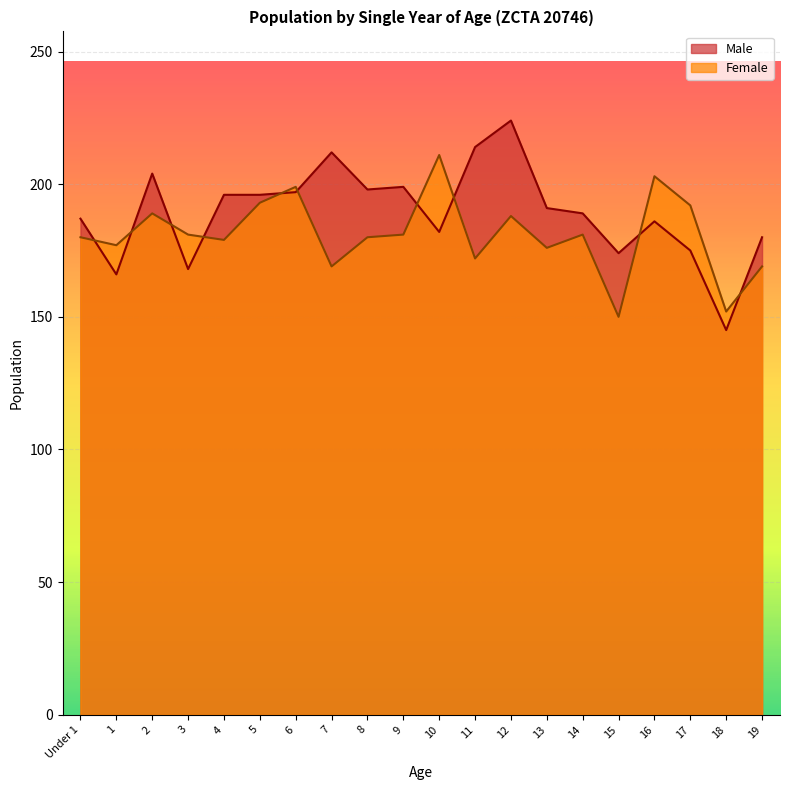

What is the difference between the second highest and second lowest values in the Male series?

48